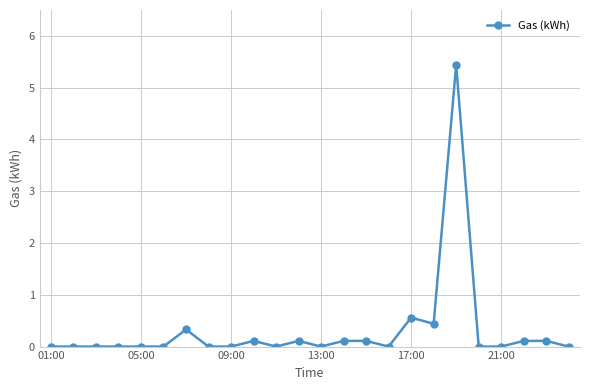

What is the difference between the second highest and second lowest values?

0.6